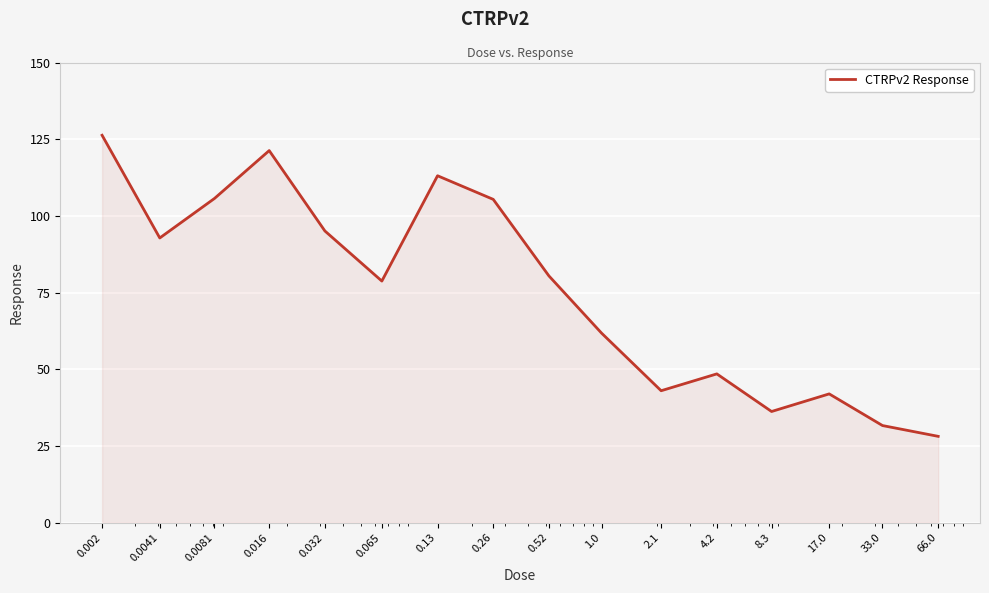

What is the greatest value displayed?

126.3